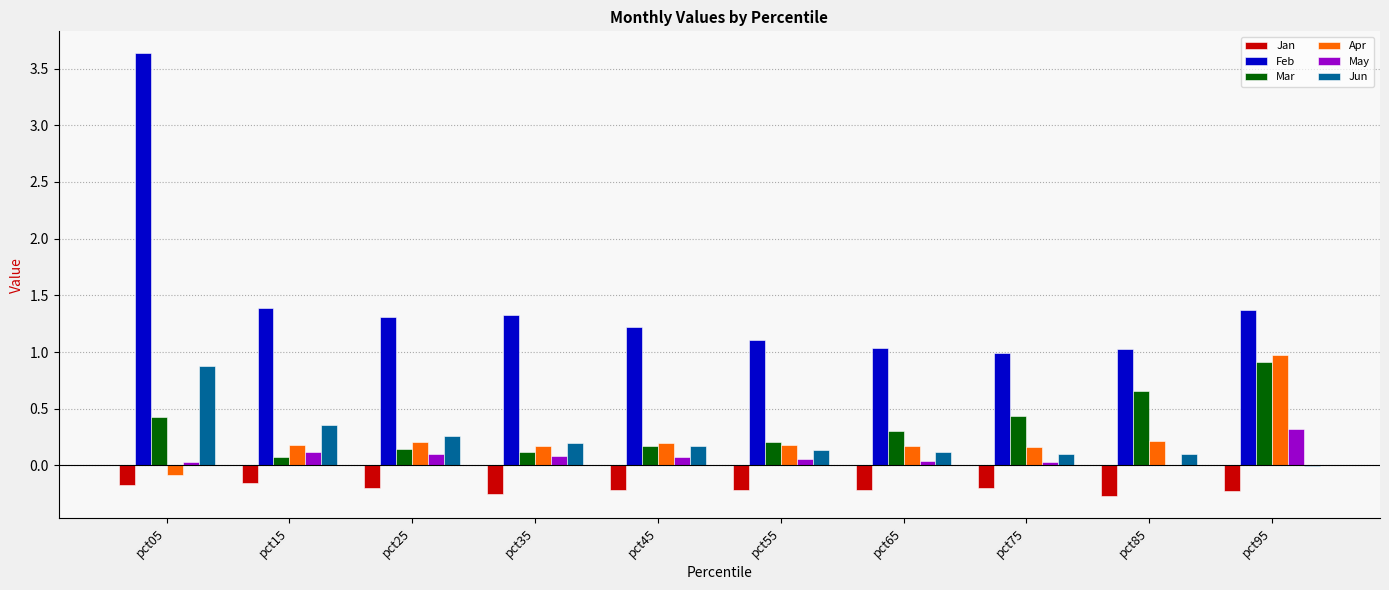

What is the maximum value shown in the chart?

3.6